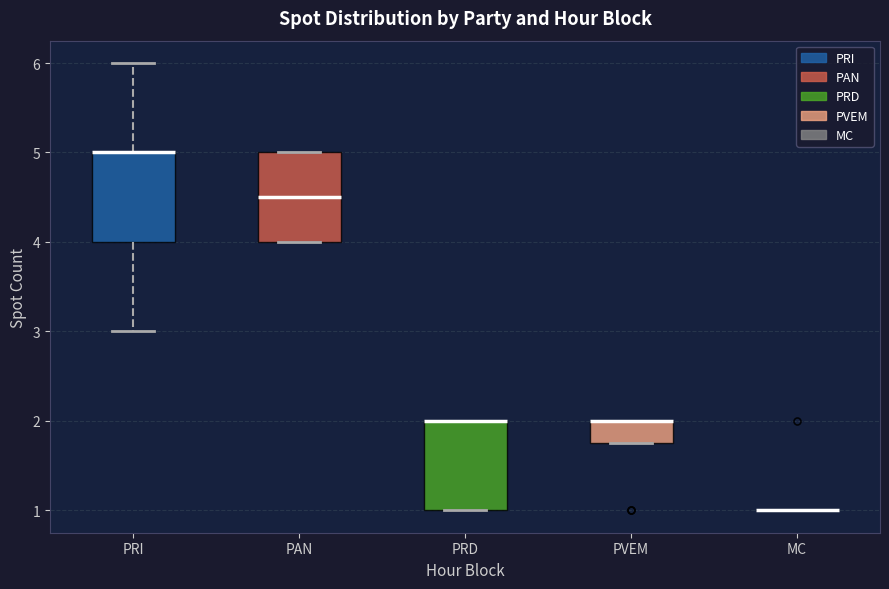

Reading left to right, read every box against the y-axis: the position of its median line, the range the box covers, and the ends of its whiskers. The values are not printed on the chart, so give them approximately, as read against the axis.

PRI: median 5.0 (drawn on the box's upper edge), box 4.0 to 5.0, whiskers 3.0 to 6.0
PAN: median 4.5, box 4.0 to 5.0, whiskers 4.0 to 5.0
PRD: median 2.0 (drawn on the box's upper edge), box 1.0 to 2.0, whiskers 1.0 to 2.0
PVEM: median 2.0 (drawn on the box's upper edge), box 1.8 to 2.0, whiskers 1.8 to 2.0
MC: box collapsed to a line at 1.0, whiskers 1.0 to 1.0